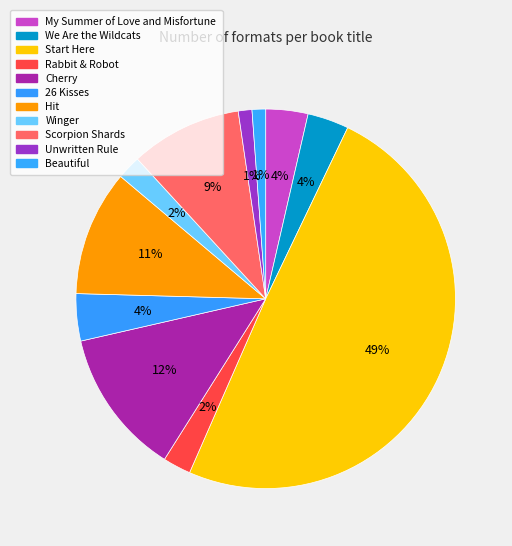

Combined, what portion of the pie is We Are the Wildcats and Unwritten Rule?

4.7%